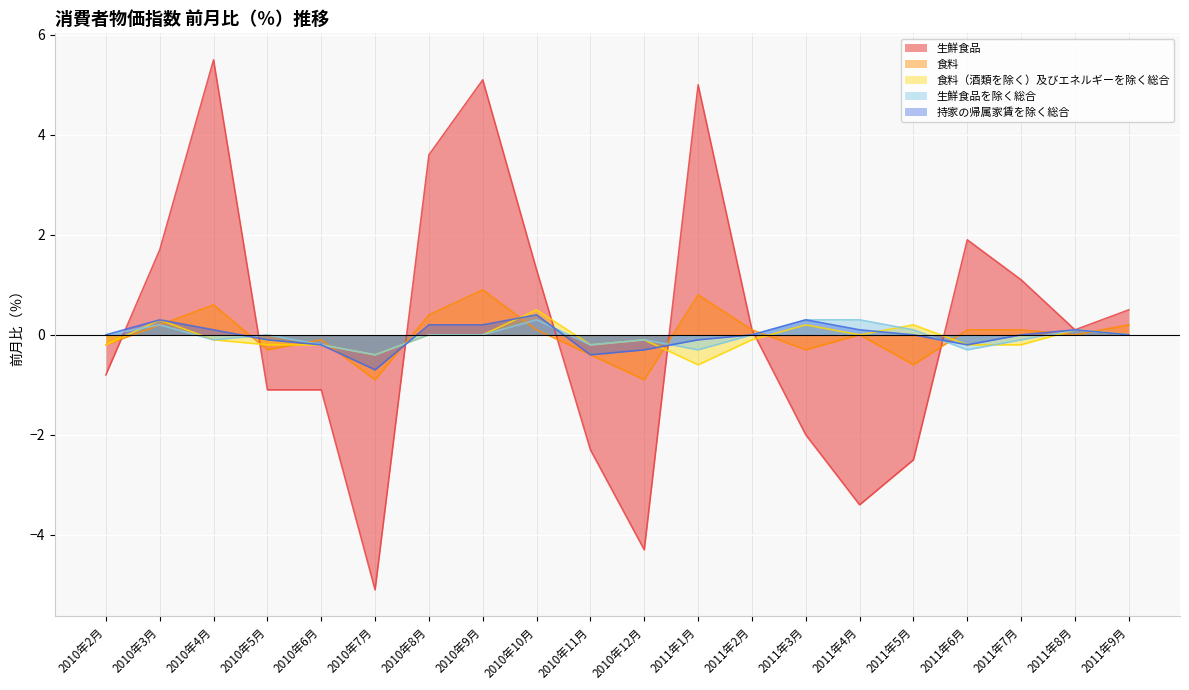

Is the value of 生鮮食品 at 2010年12月 greater than the value of 生鮮食品を除く総合 at 2010年5月?

No